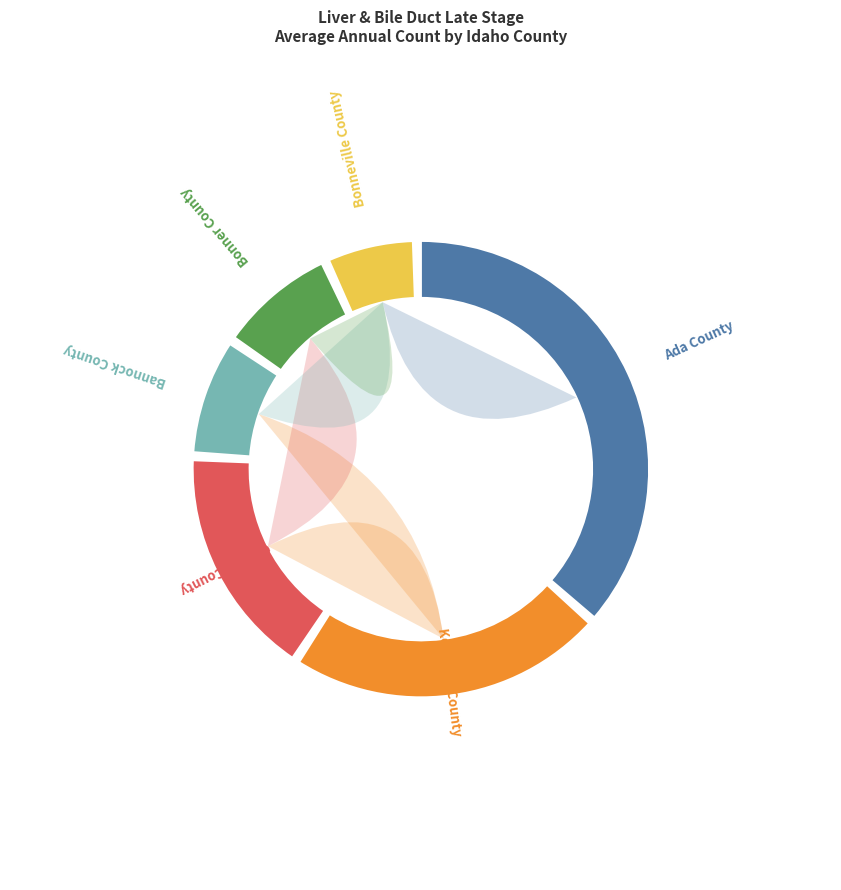

To the nearest percent, what is the difference between the largest and smallest slice percentages?

31%